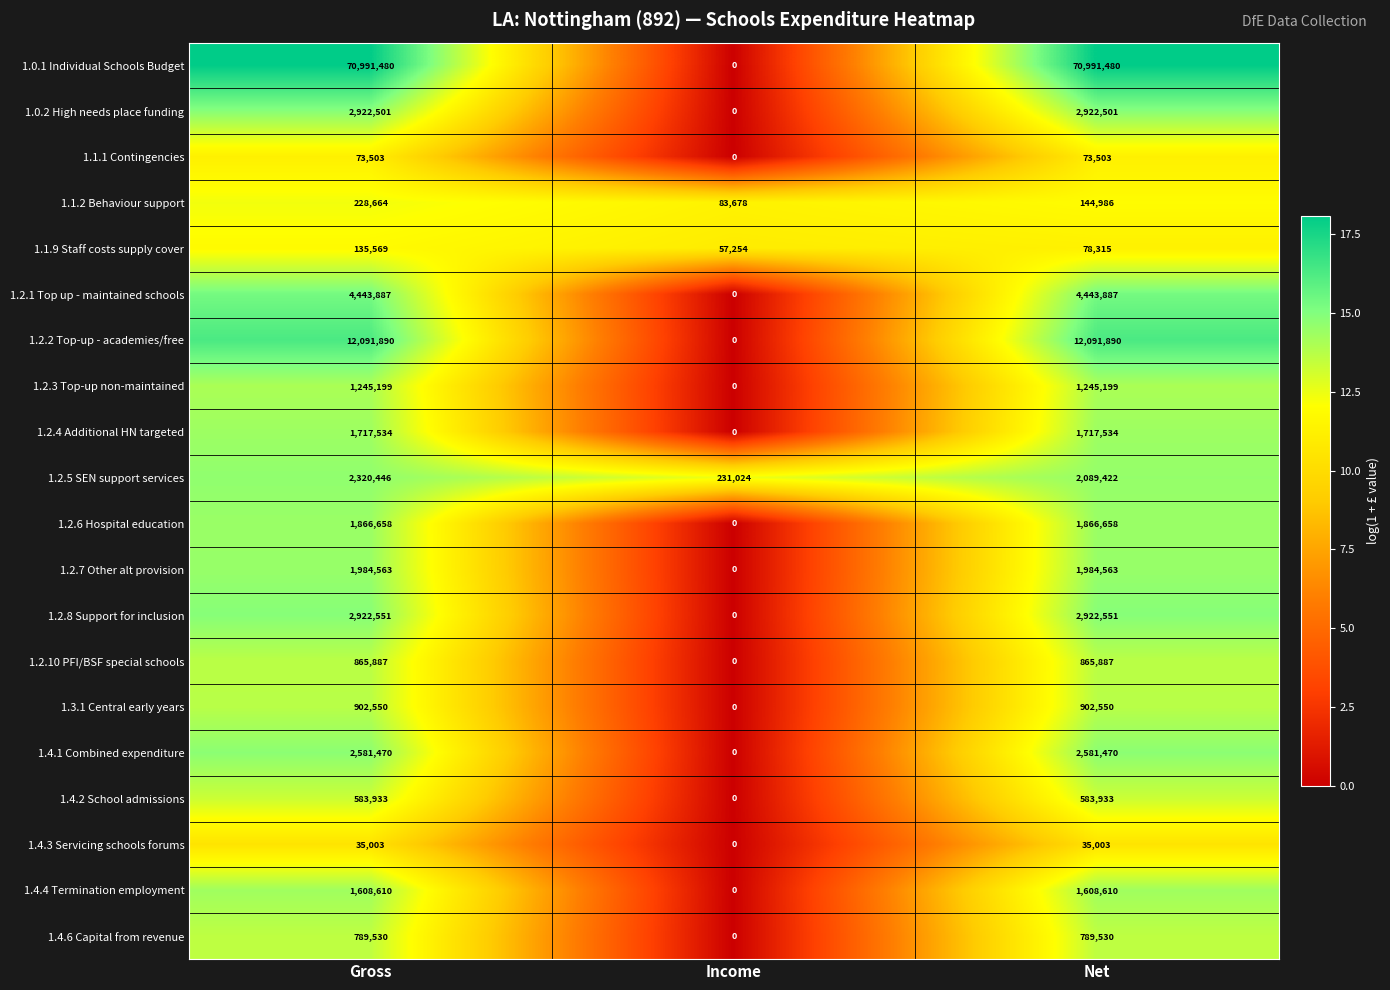

Between Income and Net, which series saw the biggest shift?

1.0.1 Individual Schools Budget